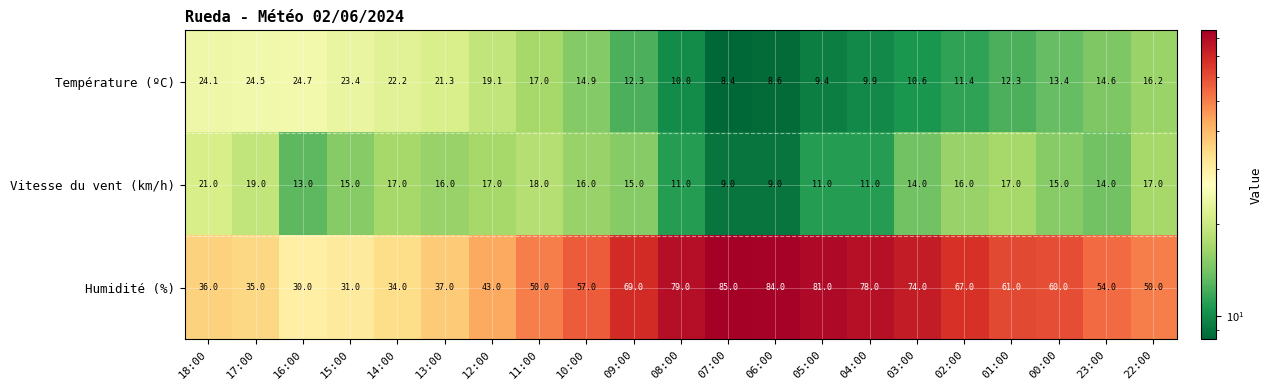

The value of Température (ºC) at 10:00 is 21.4. True or false?

False